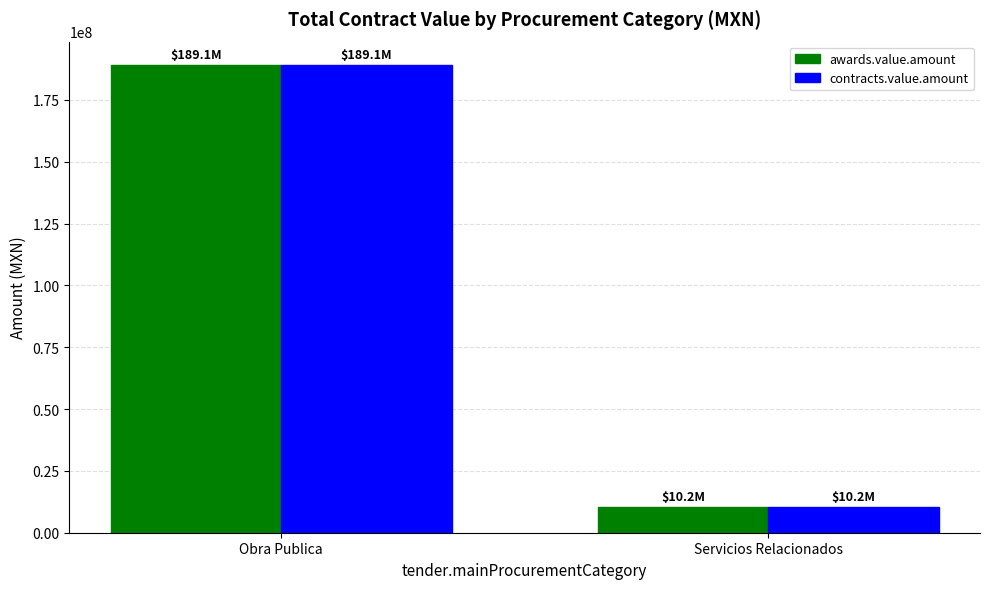

Reading left to right, transcribe all the data shown in this chart.

awards.value.amount: Obra Publica=189109162.7	Servicios Relacionados=10222940.9
contracts.value.amount: Obra Publica=189109162.7	Servicios Relacionados=10222940.9